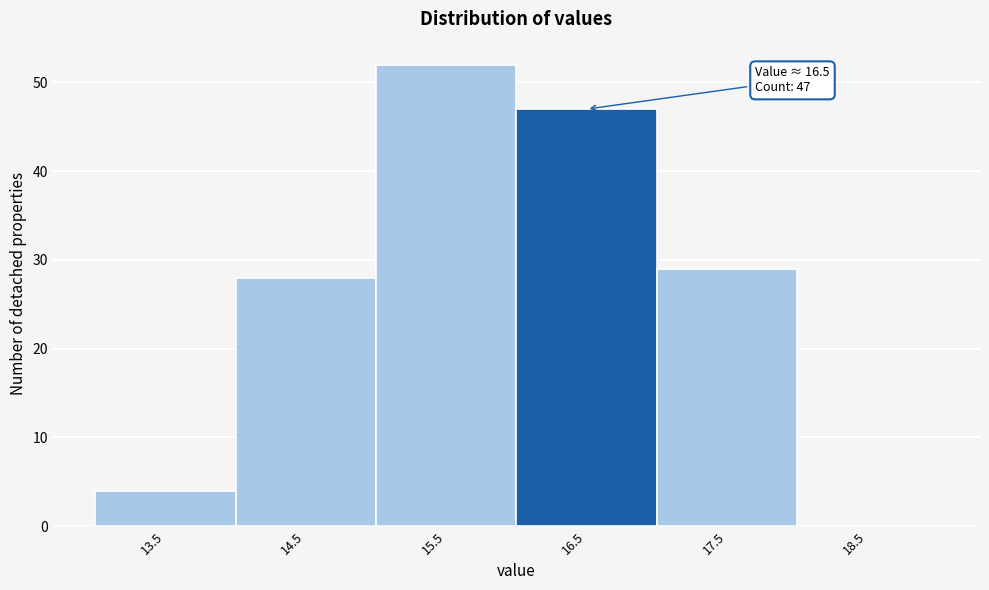

Over which range of the x-axis is the bar tallest?

15 to 16